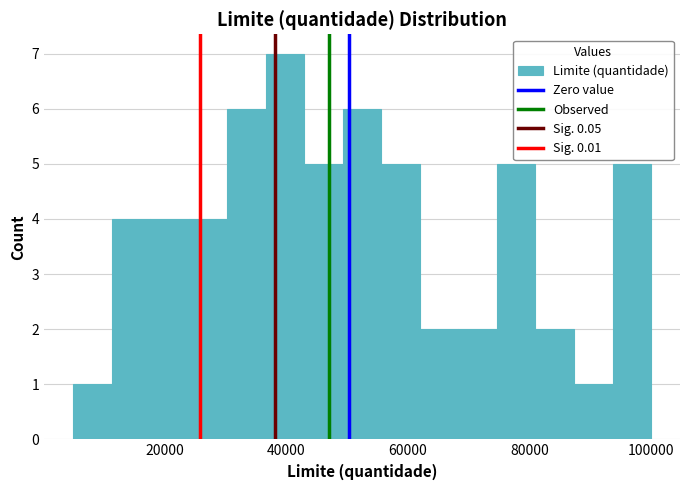

Read against the x-axis, roughly where is the centre of the tallest bar?

40000